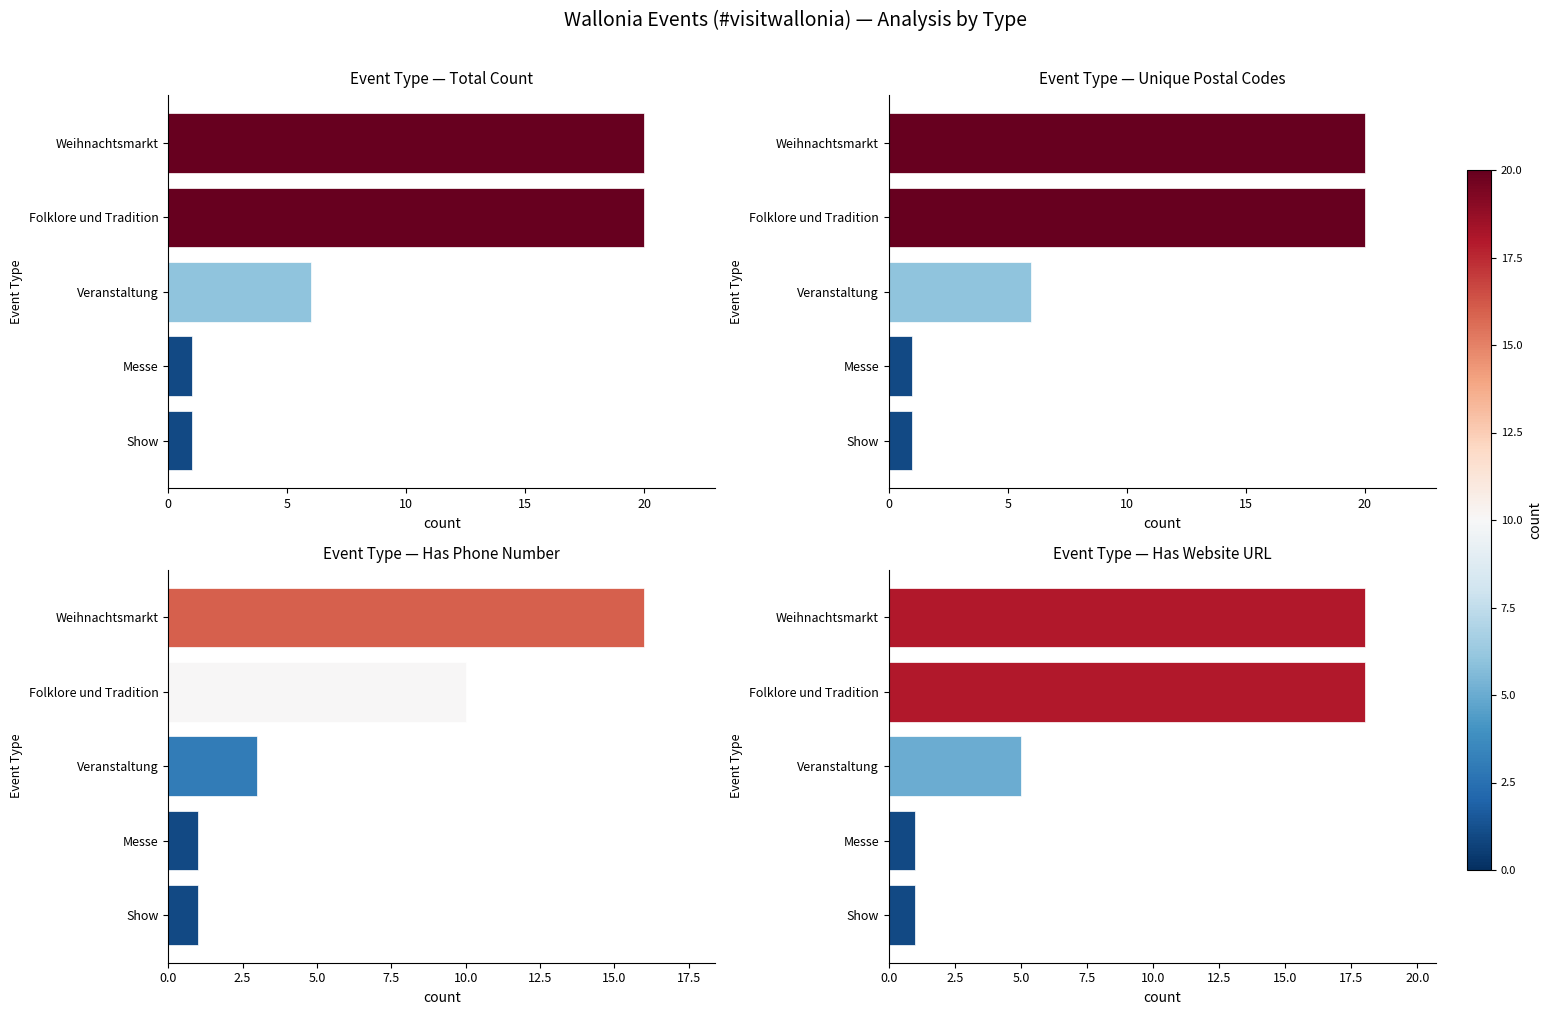

Reading left to right, extract all data points from this chart.

Event Type — Total Count: 20	20	6	1	1
Event Type — Unique Postal Codes: 20	20	6	1	1
Event Type — Has Phone Number: 16	10	3	1	1
Event Type — Has Website URL: 18	18	5	1	1